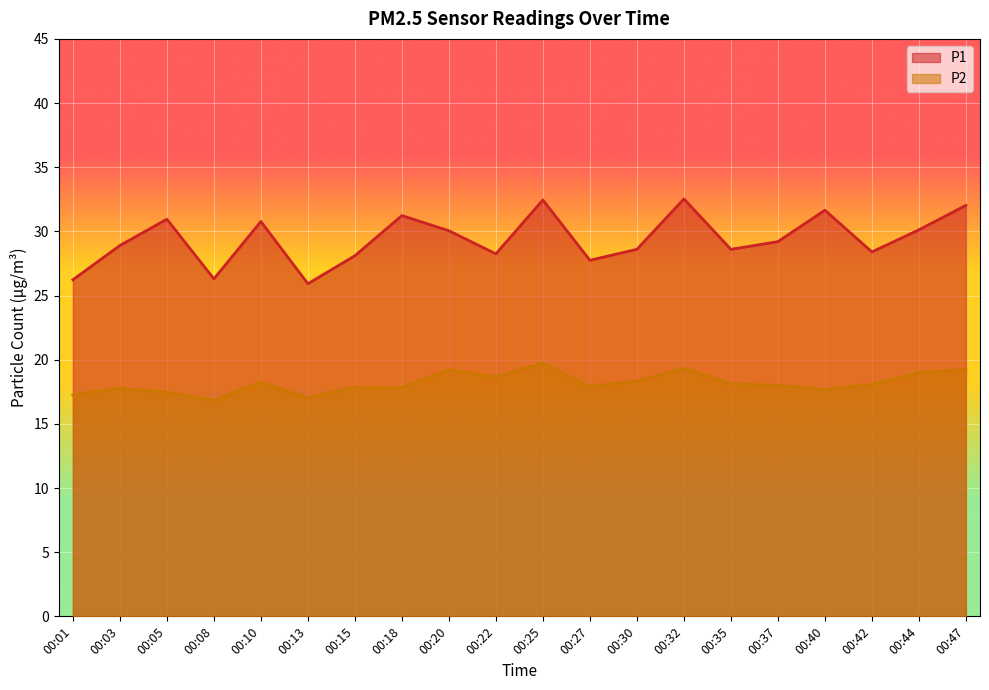

Where is the first local minimum for P2?

00:08